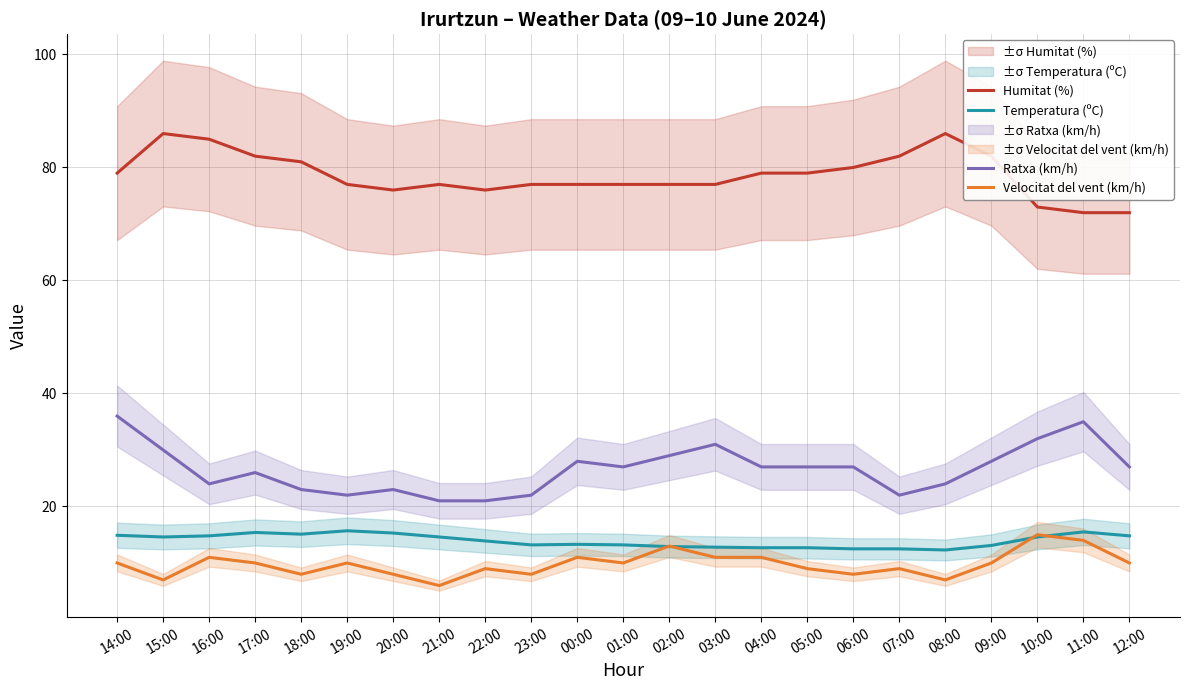

Which series has the largest range (max minus min)?

Ratxa (km/h)